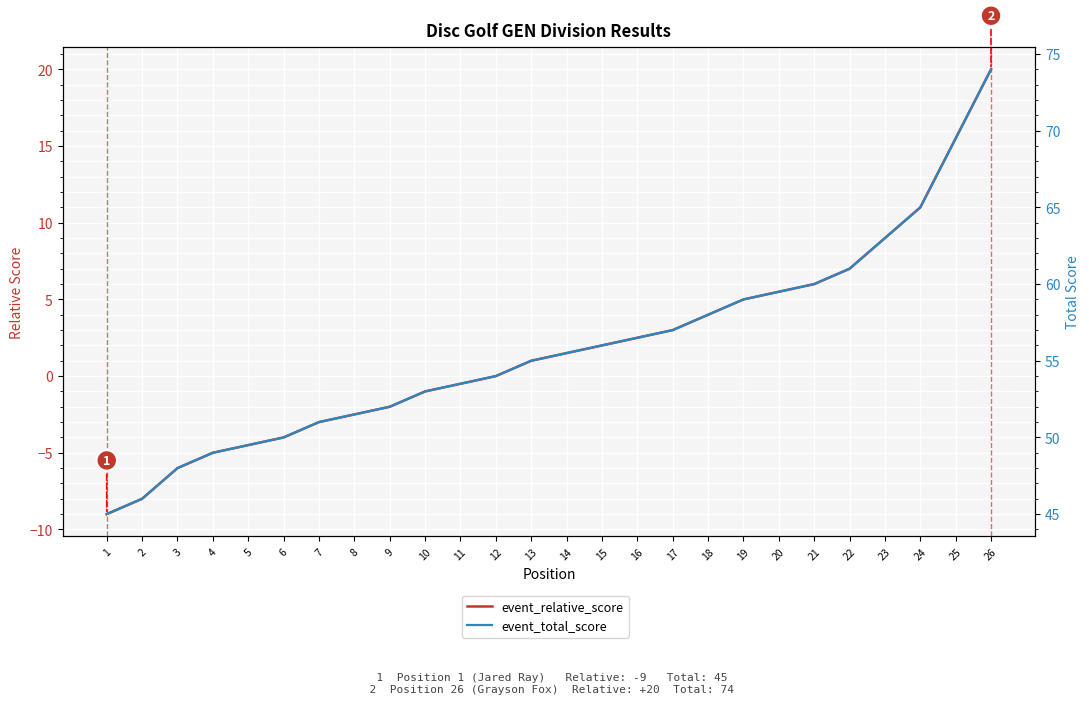

What is the greatest value displayed?

74